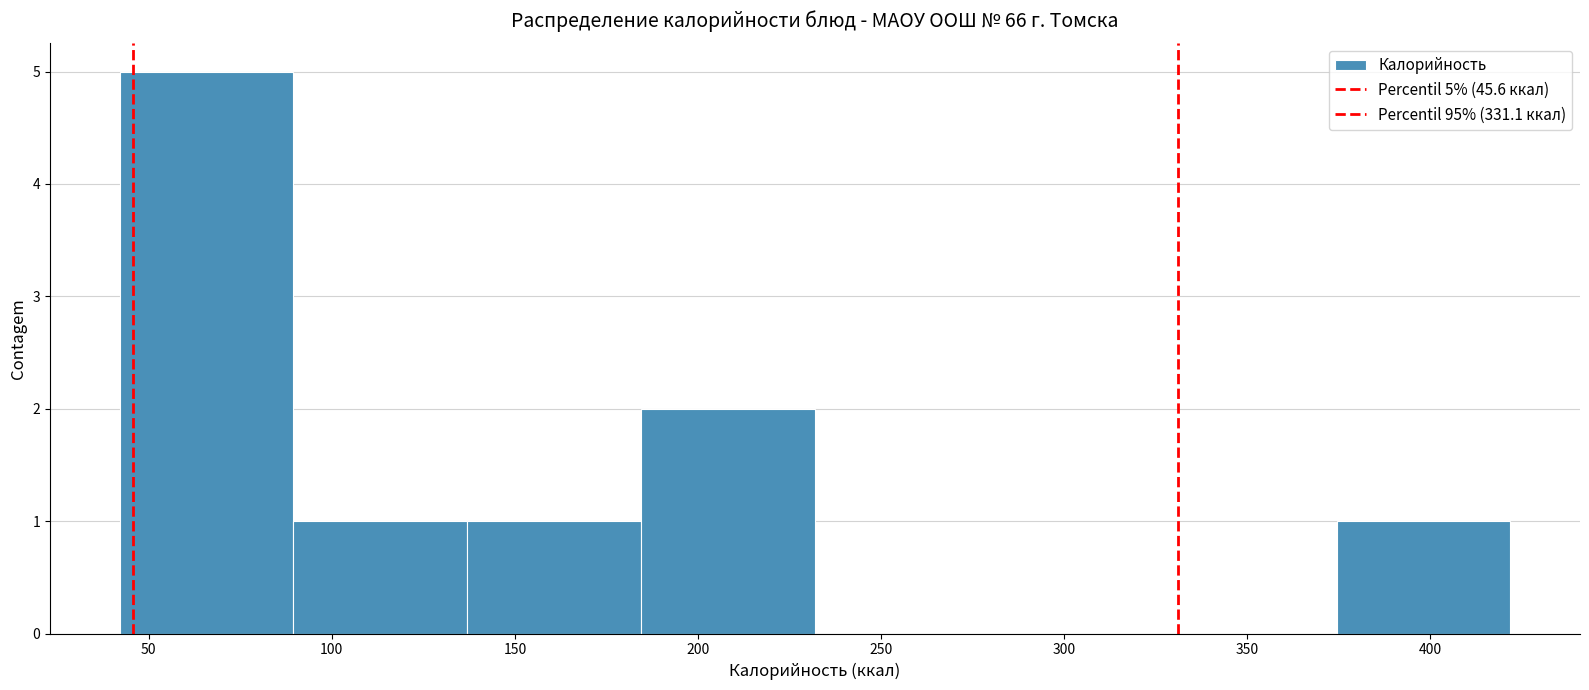

Which range on the x-axis has the tallest bar?

42.0 to 89.5